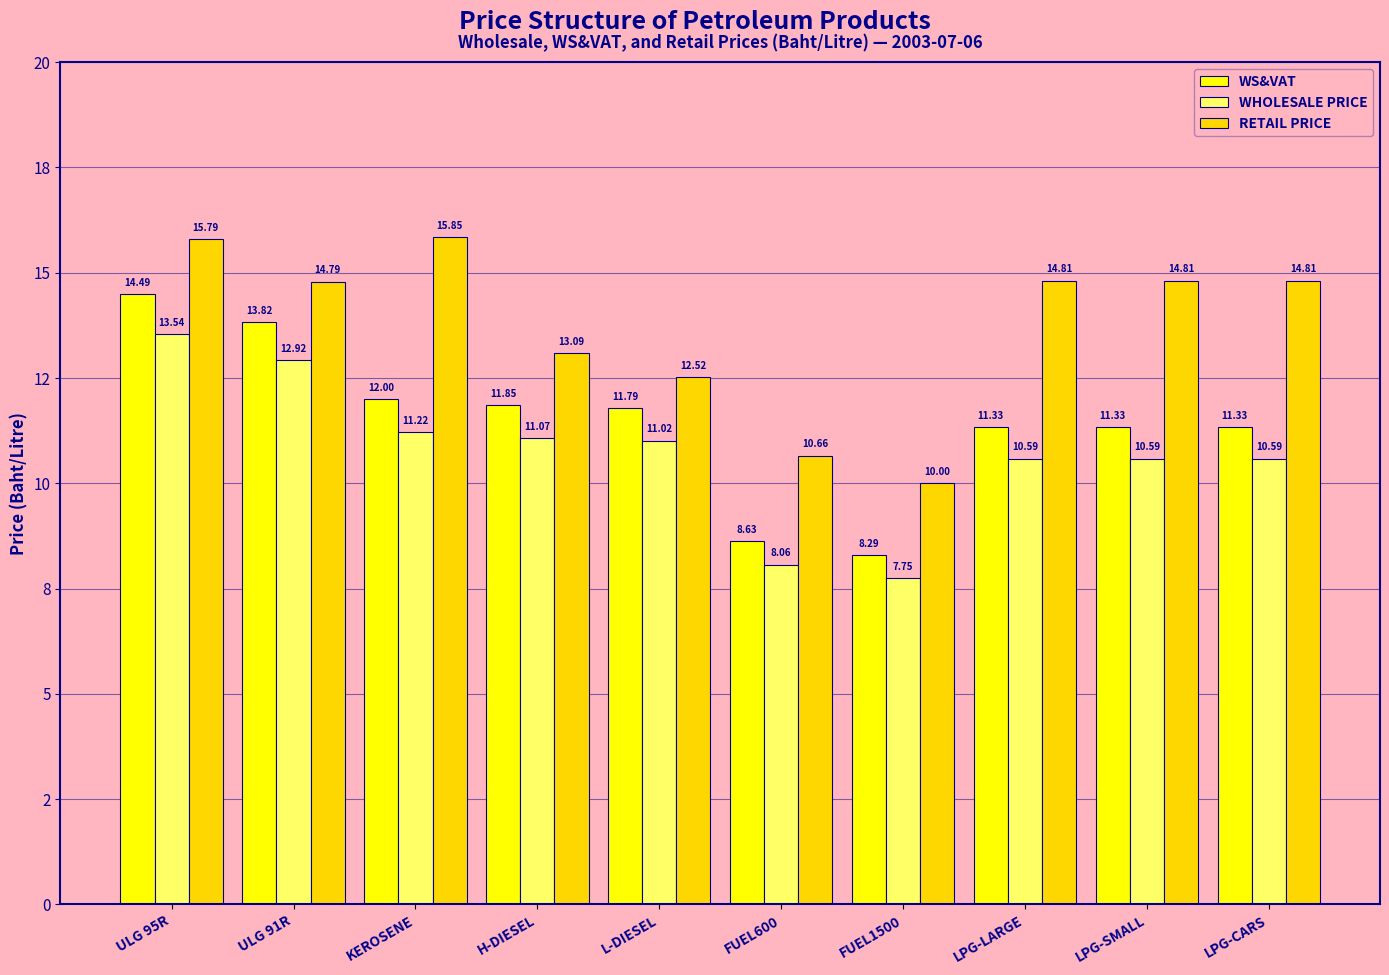

What is the difference between the highest and lowest values at H-DIESEL?

2.0